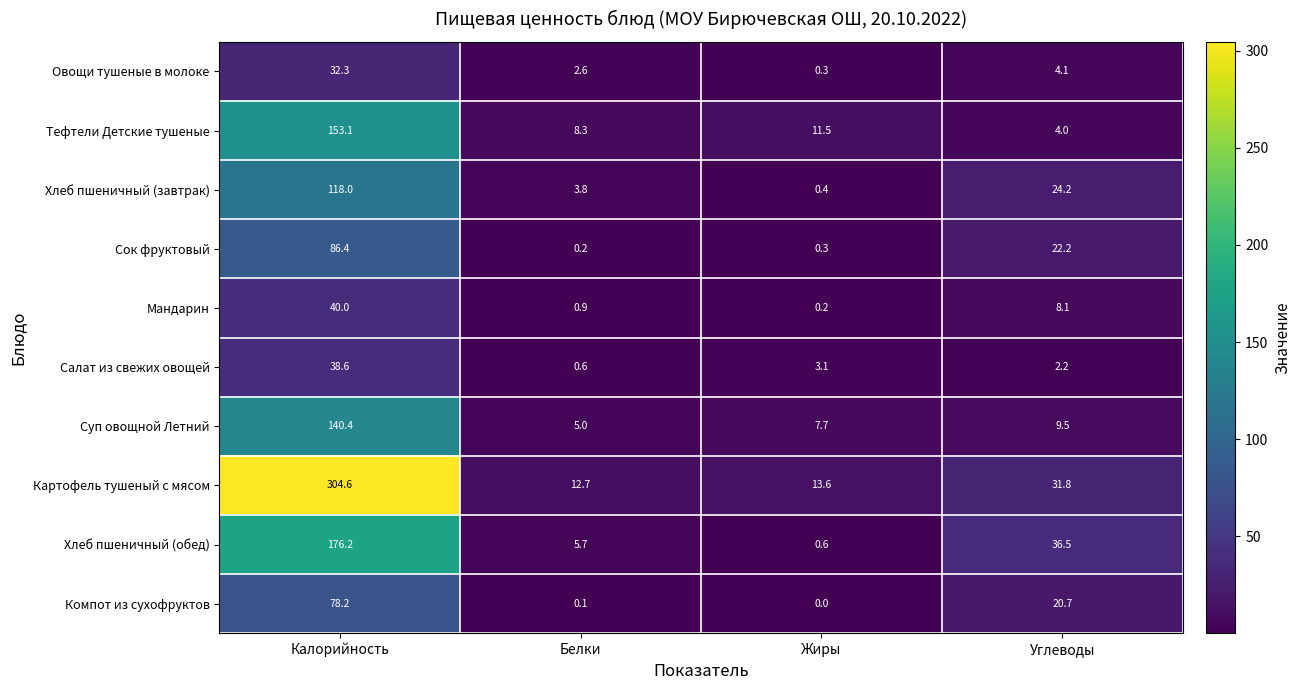

What is the total value across all series at Калорийность?

1167.8